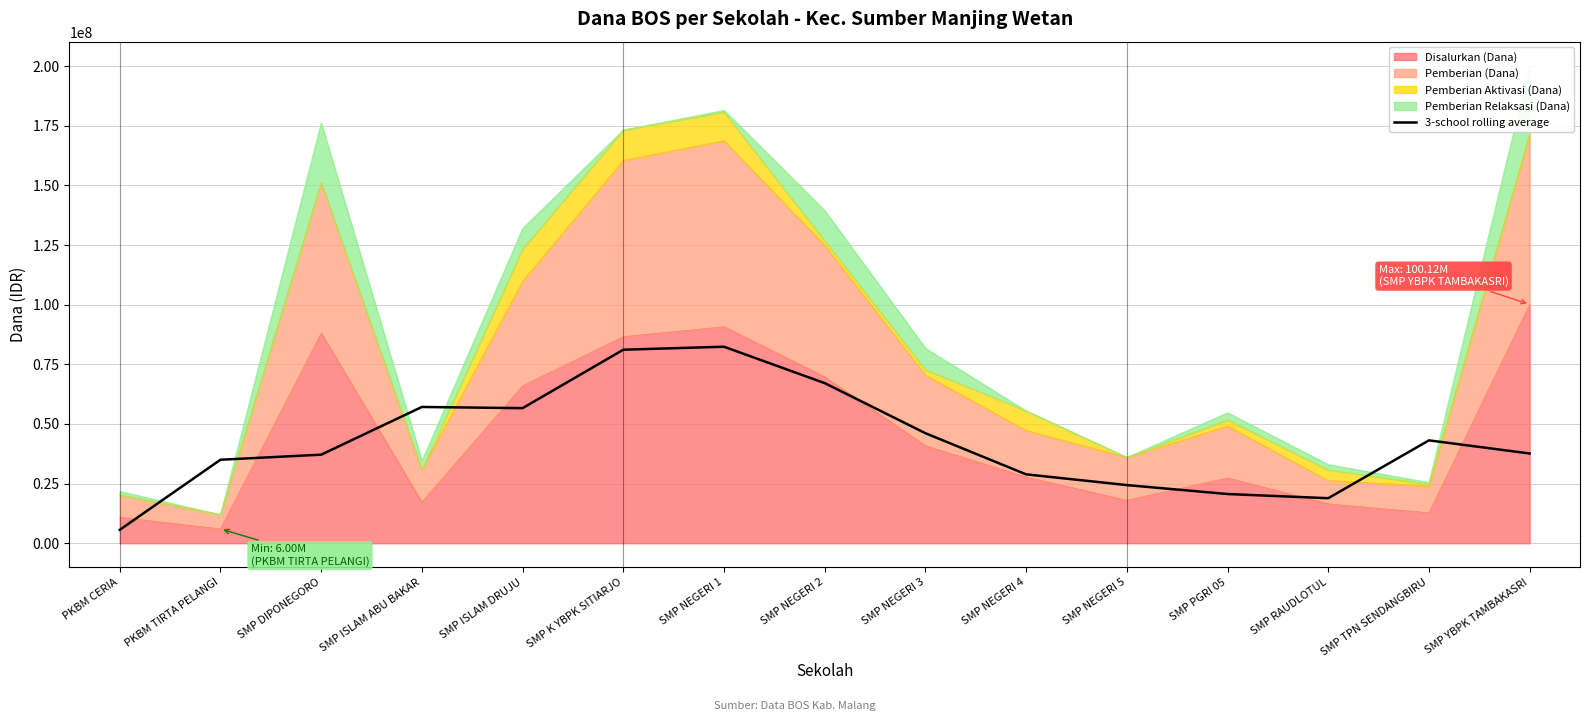

True or false: there are more than 0 points higher than both neighbors.

True